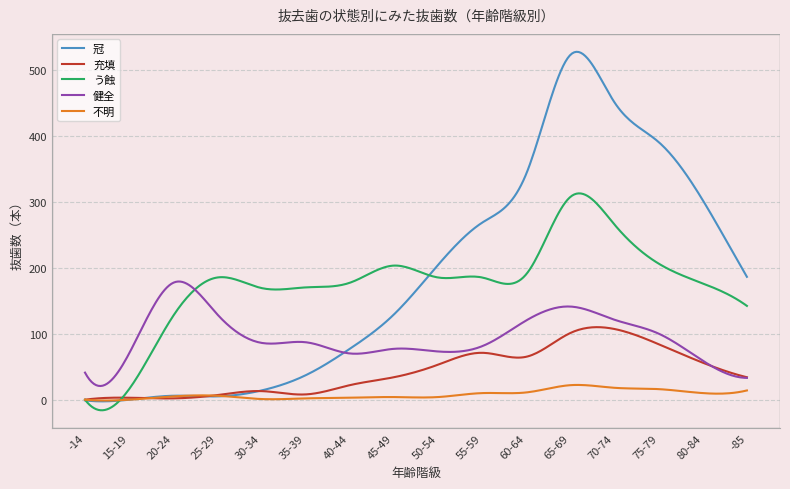

Does the chart have visible grid lines?

Yes